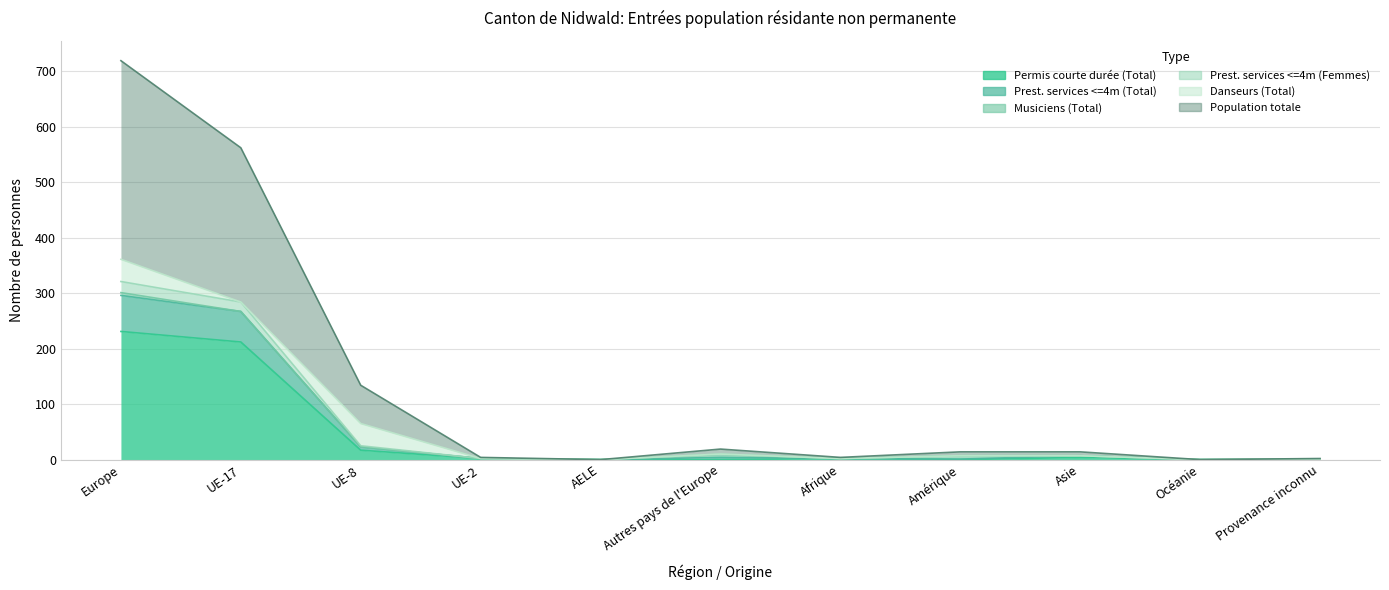

True or false: Prest. services <=4m (Femmes) has a value of 0 at Océanie.

True